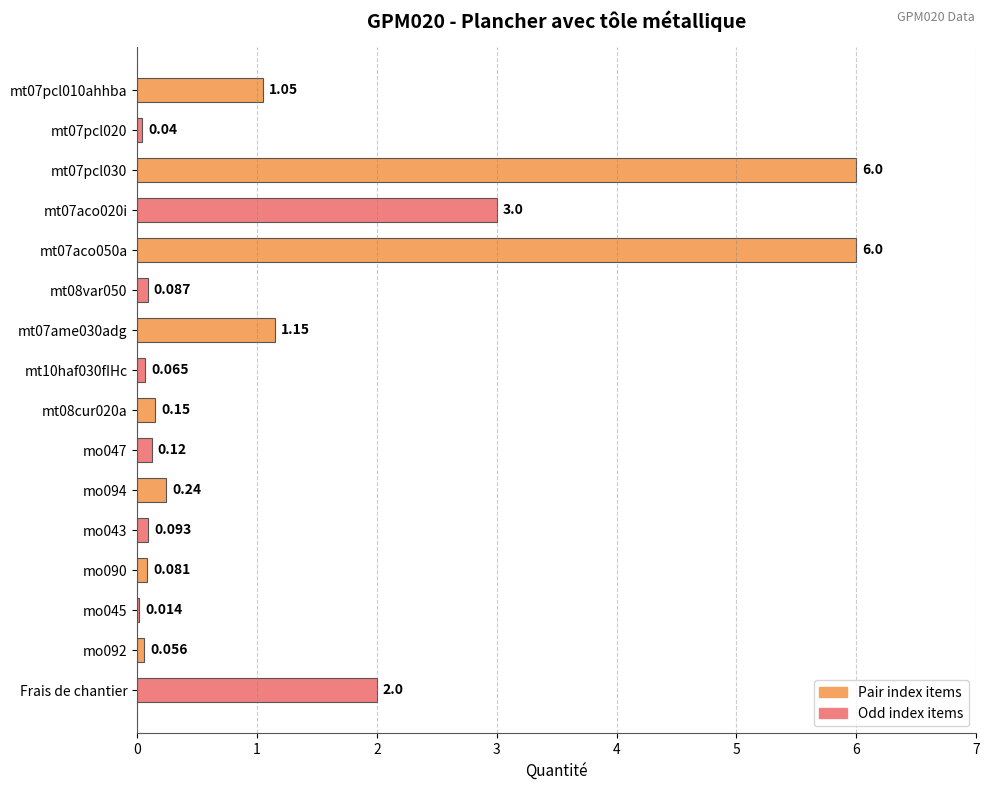

How many distinct data groups are displayed?

1